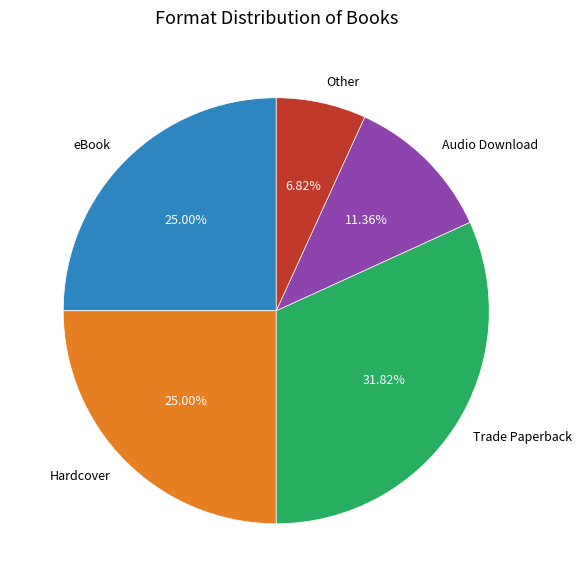

What is the ratio of the value at Audio Download to the value at Other?

1.7